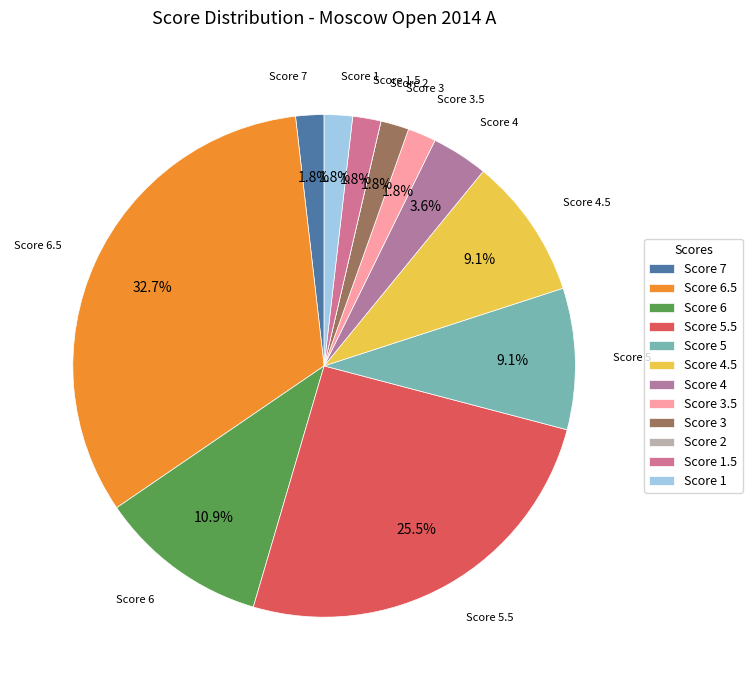

Is there a majority slice in this chart?

No